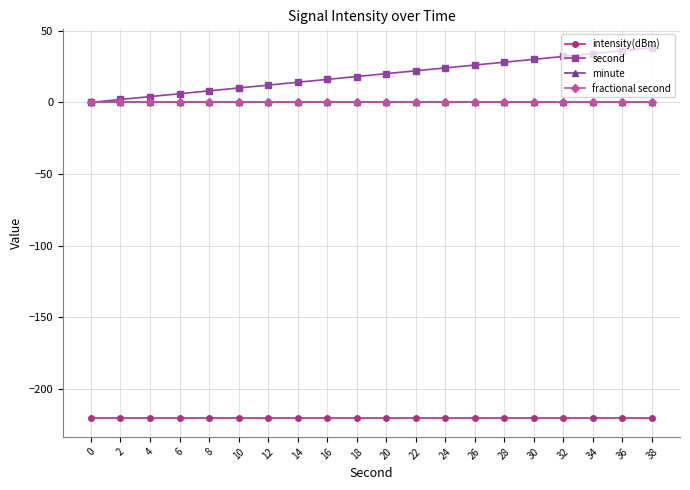

How many lines are shown in the chart?

4